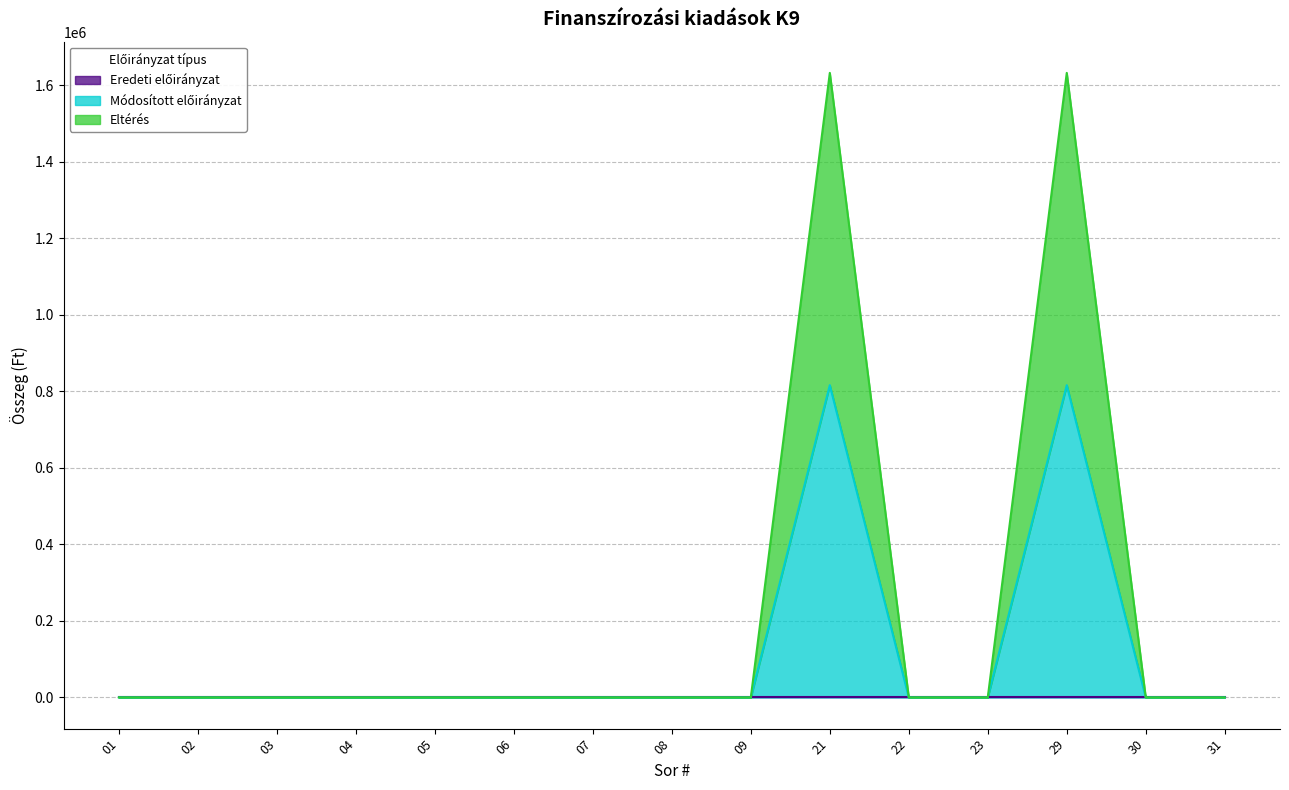

At which category is the sum across all series the highest?

21